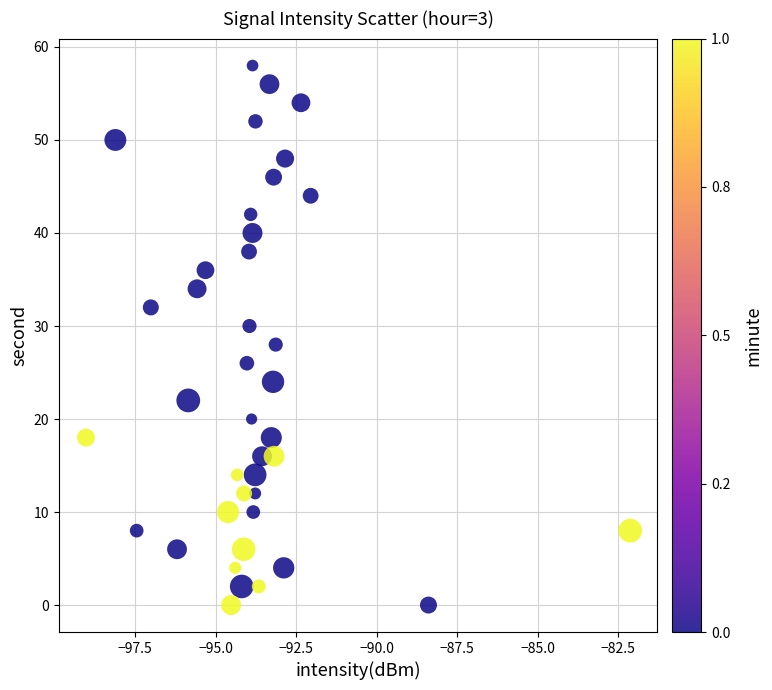

What is the range of Y values (max minus min)?

58